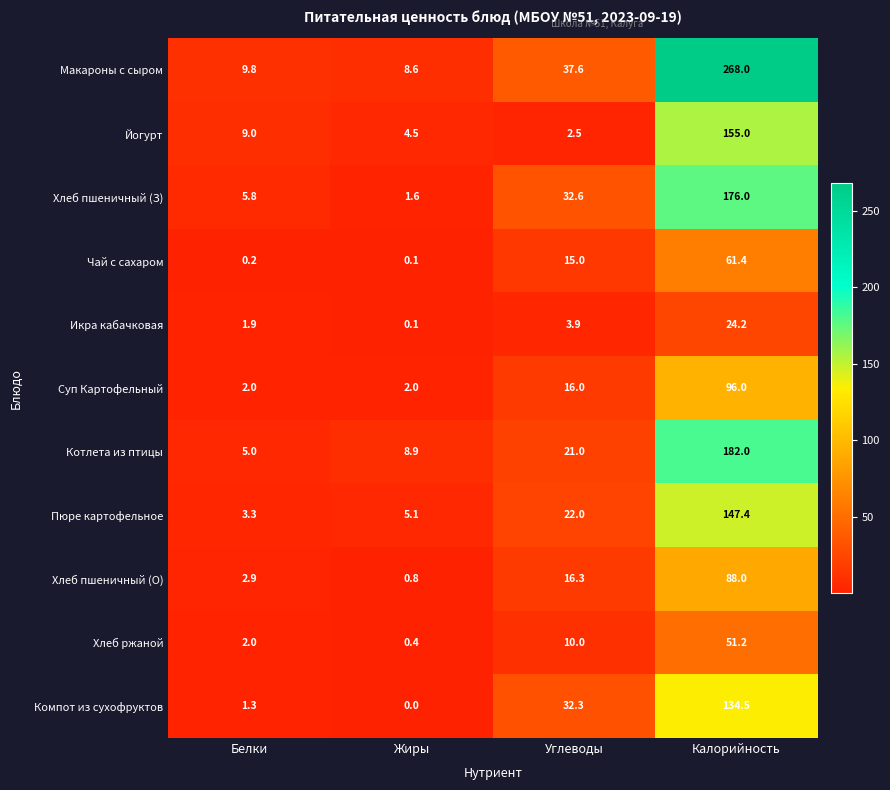

Between Белки and Углеводы, which series saw the biggest shift?

Компот из сухофруктов